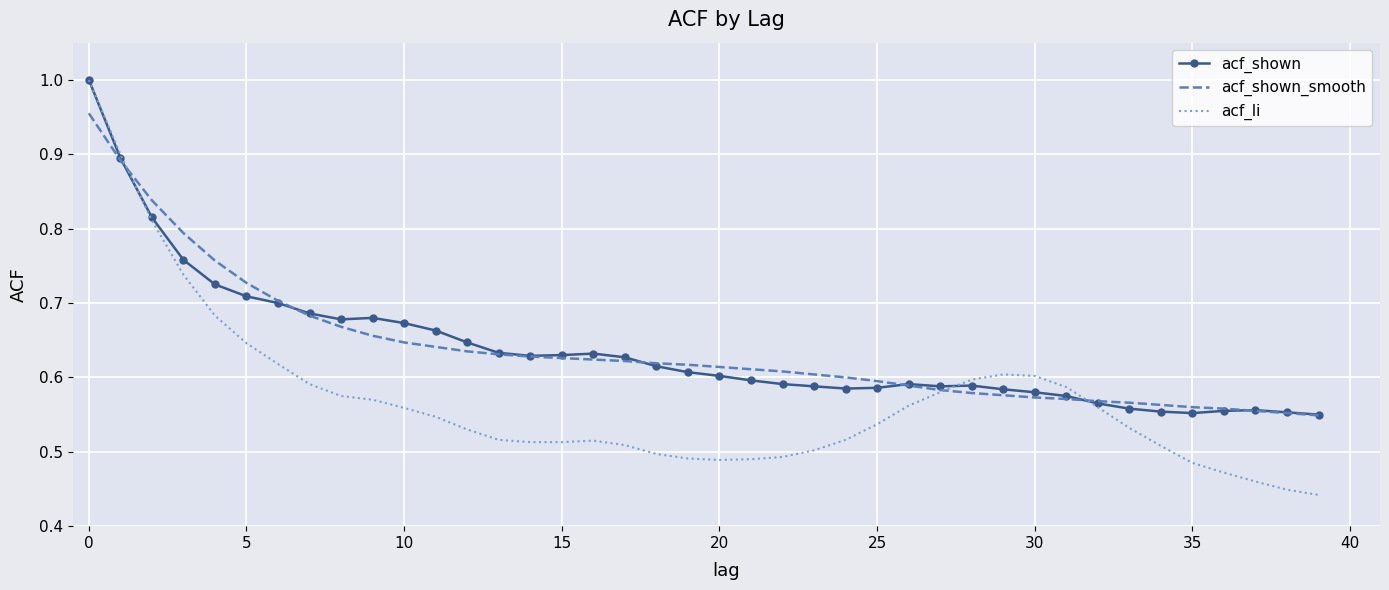

Which series has the widest spread of values?

acf_li